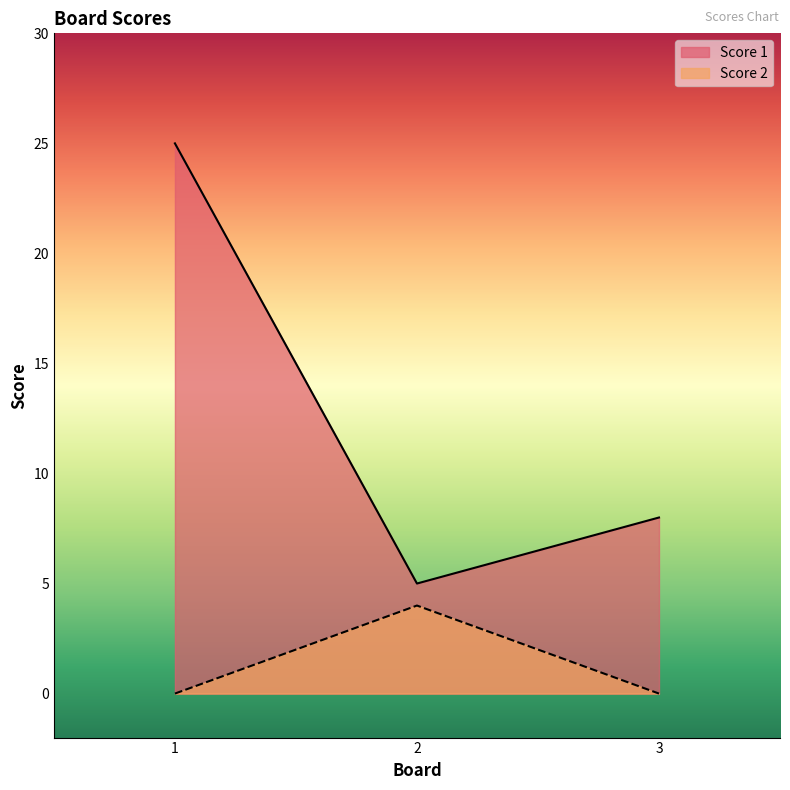

Reading left to right, extract all data points from this chart.

Score 1: 25	5	8
Score 2: 0	4	0